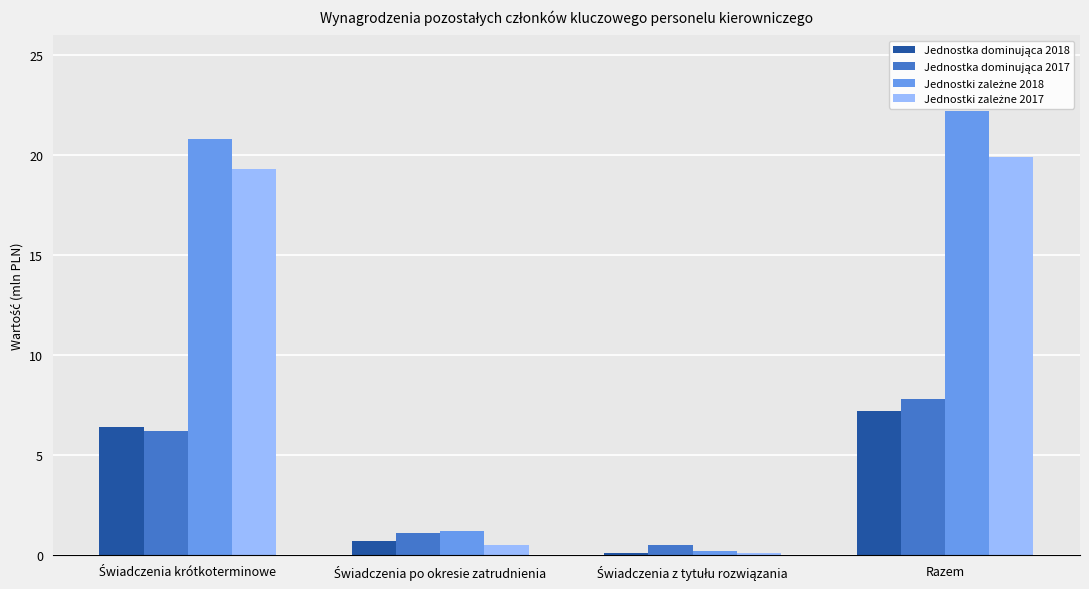

Are the bars grouped side by side (vs. stacked)?

Yes